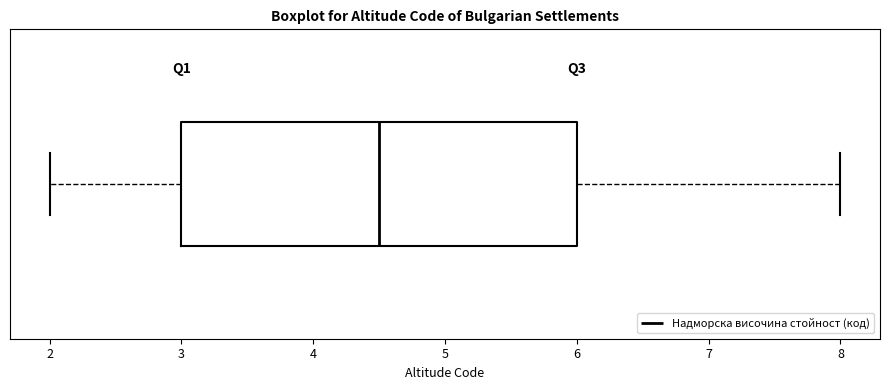

Transcribe this box plot: give where the median line is, the range the box spans, and where the two whiskers end, as read against the x-axis. The values are not printed on the chart, so give them approximately, as read against the axis.

median 4.5, box 3.0 to 6.0, whiskers 2.0 to 8.0